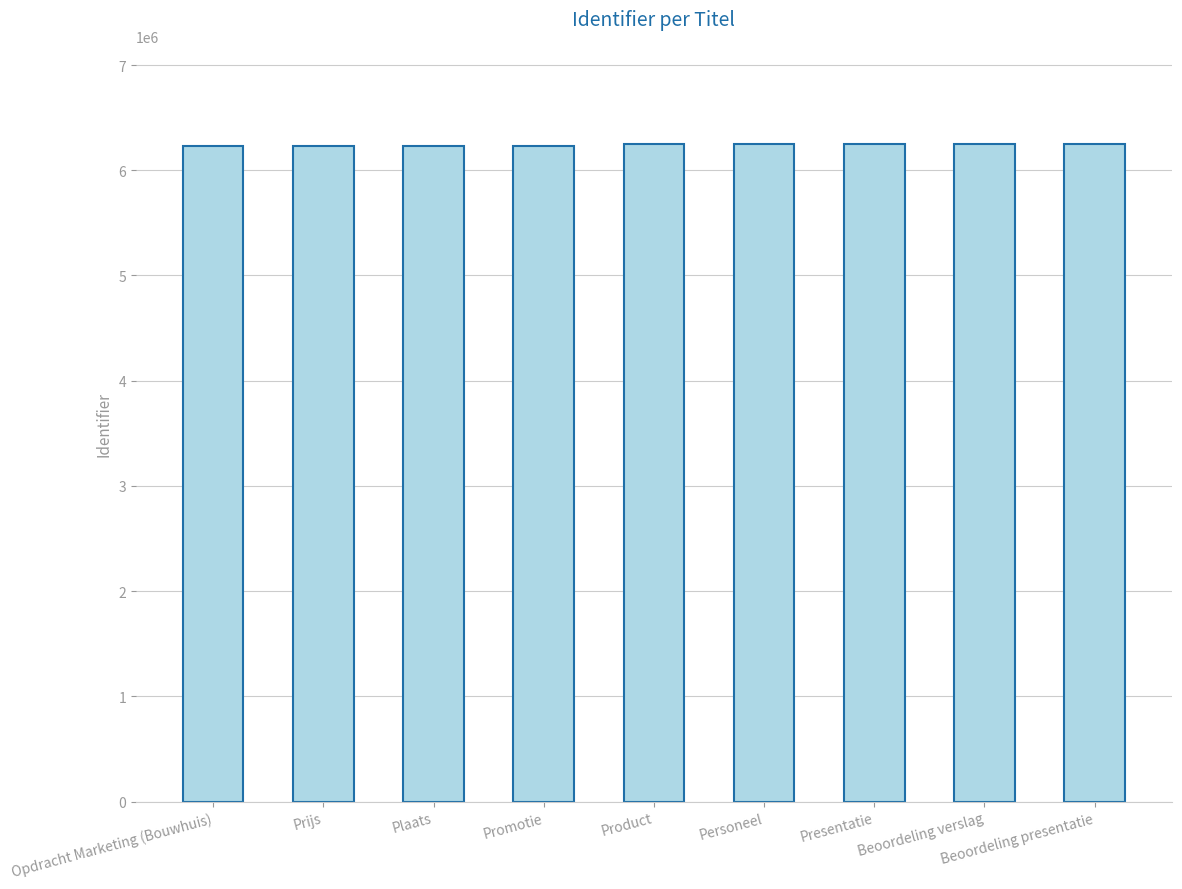

What is the label of the 9th bar from the right?

Opdracht Marketing (Bouwhuis)